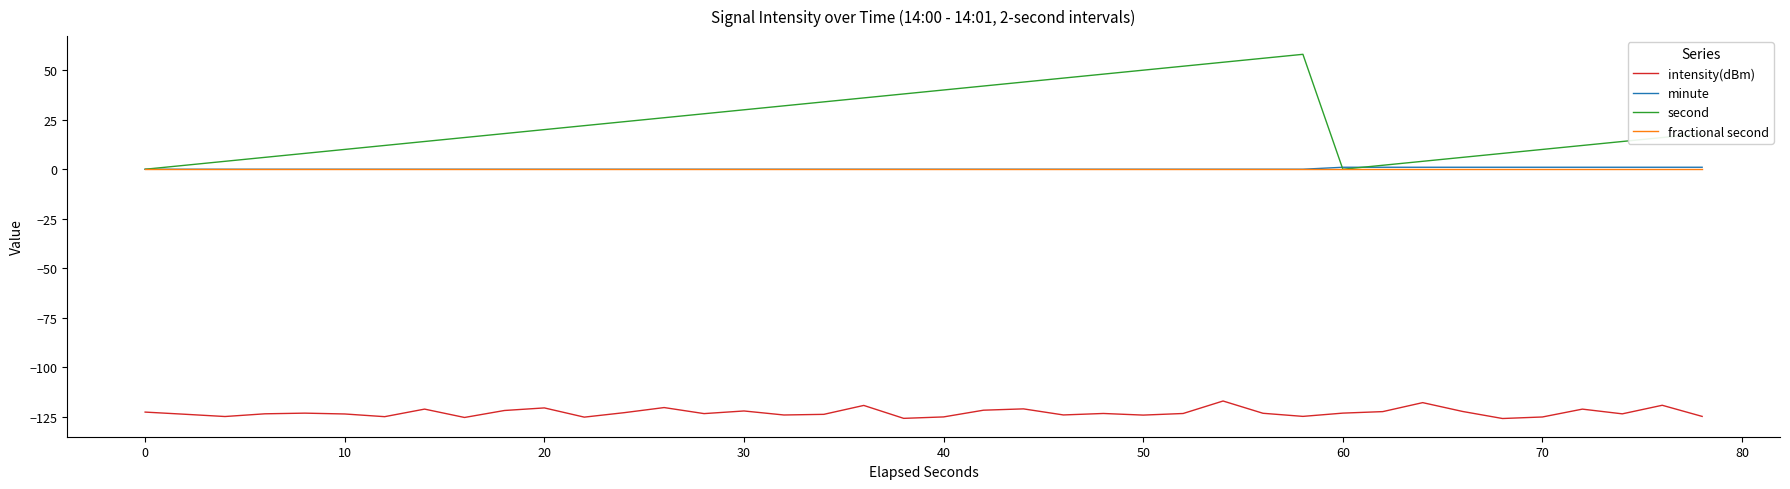

At how many categories does at least one series exceed 5?

34